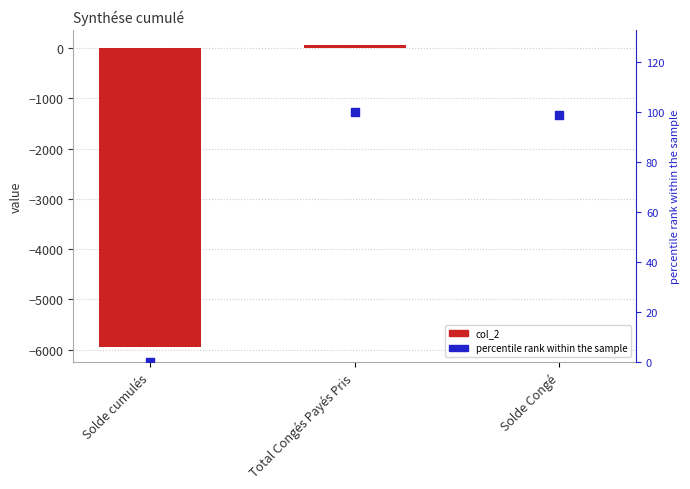

Which series reaches the minimum Y coordinate?

col_2